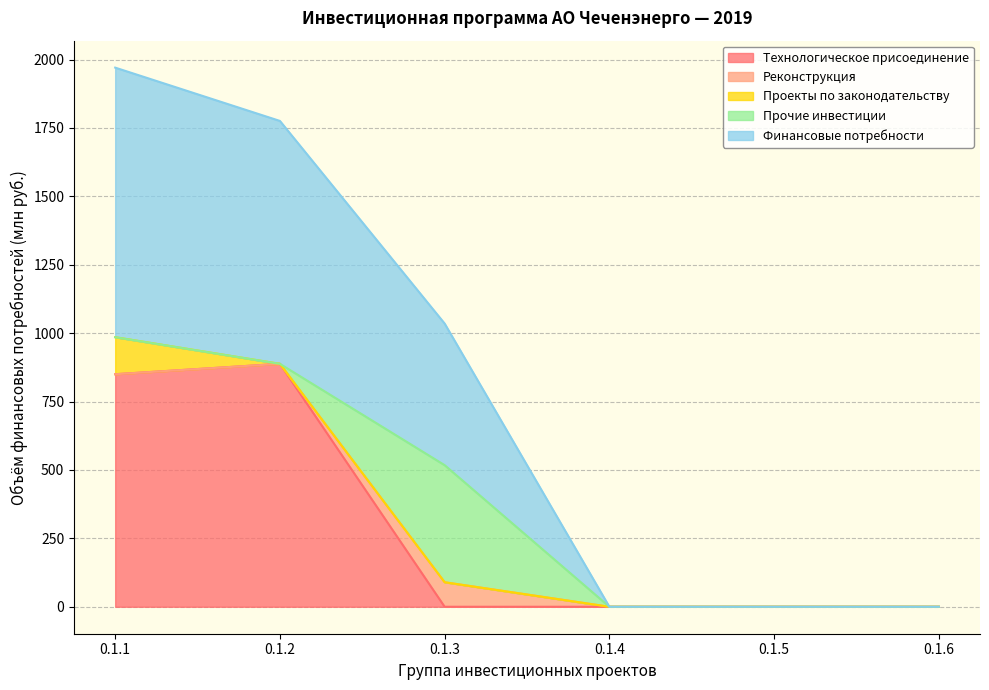

True or false: Технологическое присоединение and Финансовые потребности intersect in this chart.

False